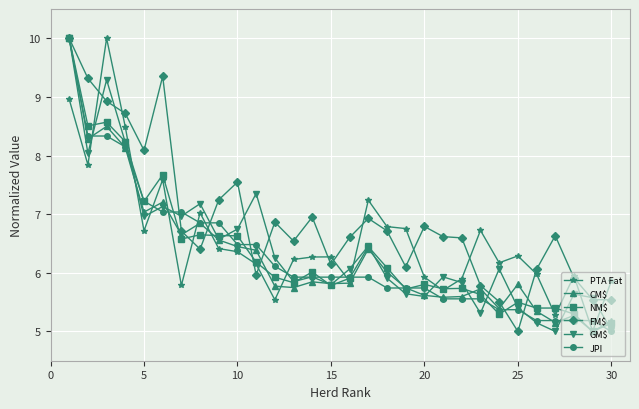

What is the value of the GM$ point at the 10th from the left?

6.7